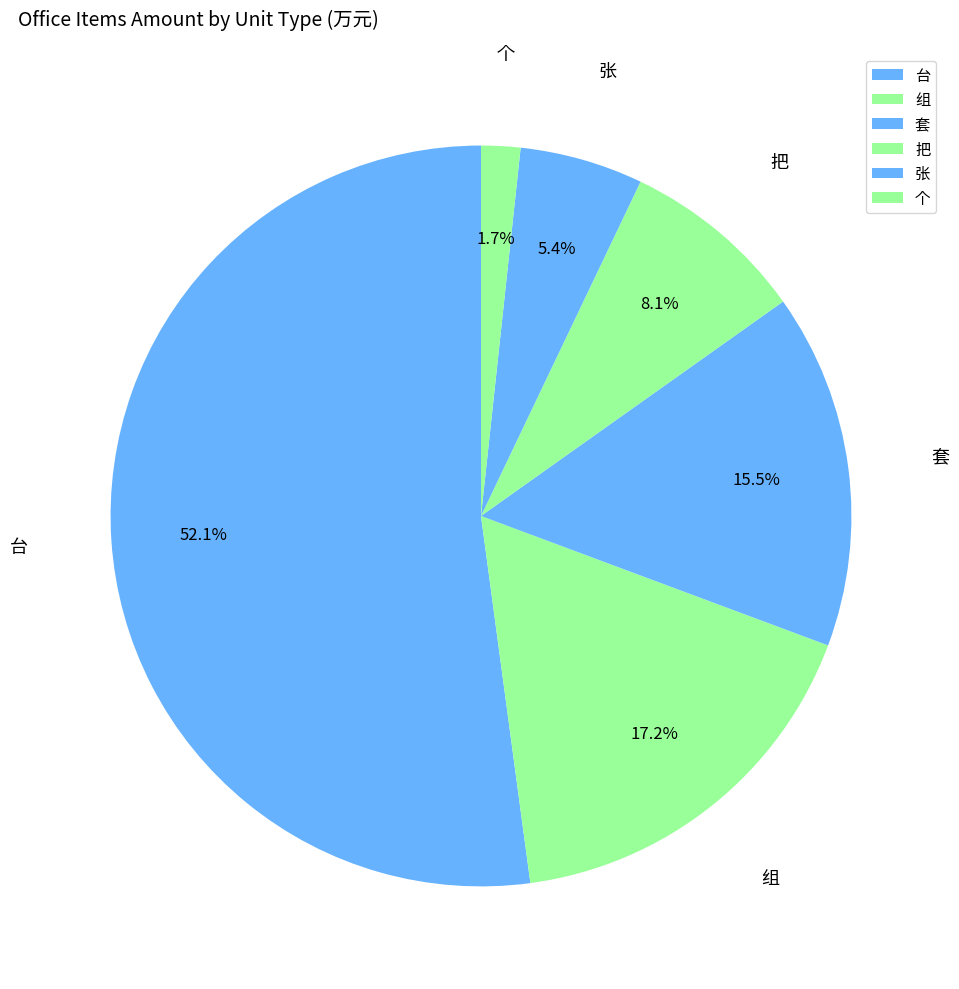

What is the ratio of the value at 套 to the value at 组?

0.9